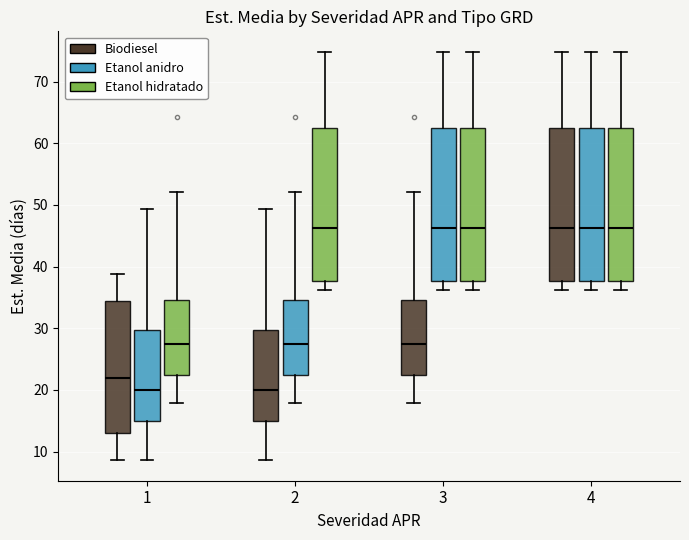

Where is the upper edge of the box for 3 (Etanol hidratado) on the y-axis? The values are not printed on the chart, so give them approximately, as read against the axis.

63